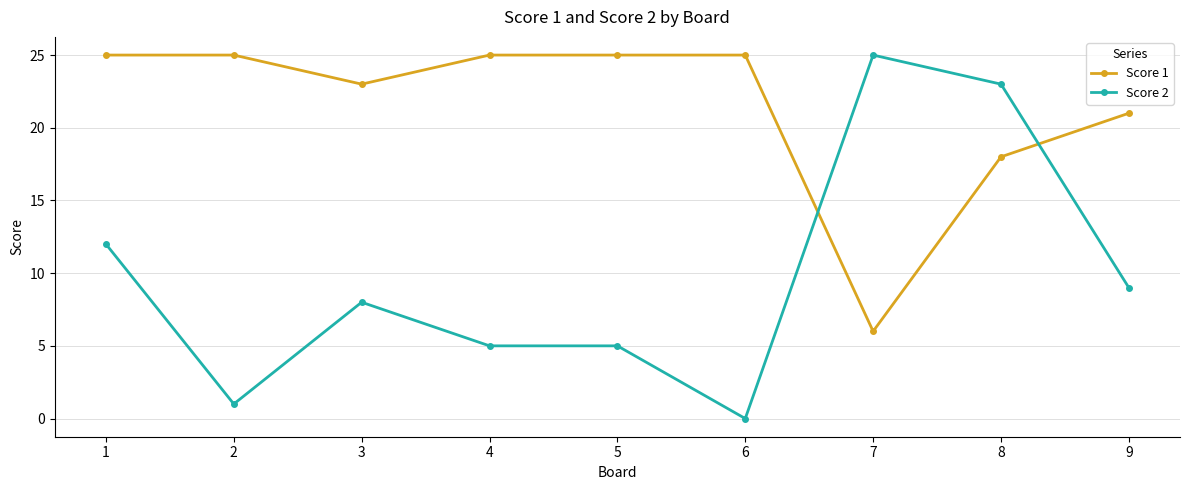

At which label is Score 2 closest to 12?

1